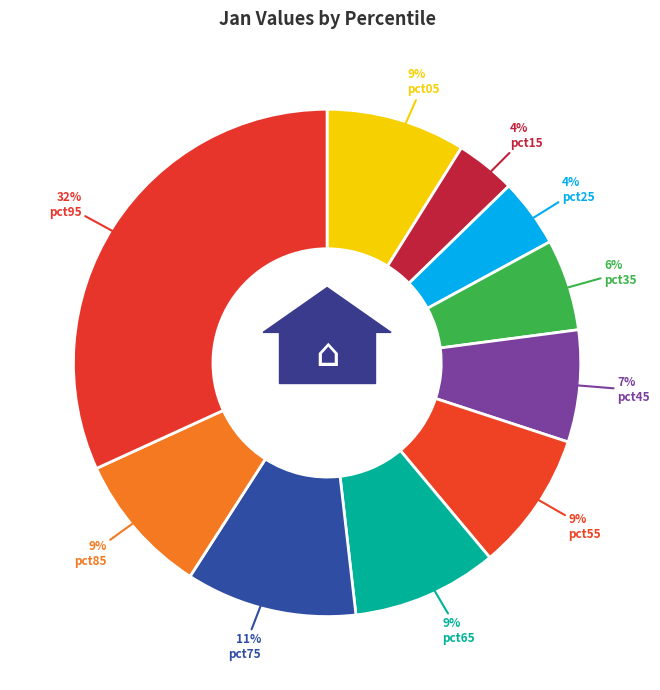

Combined, do pct75 and pct45 account for over 50%?

No